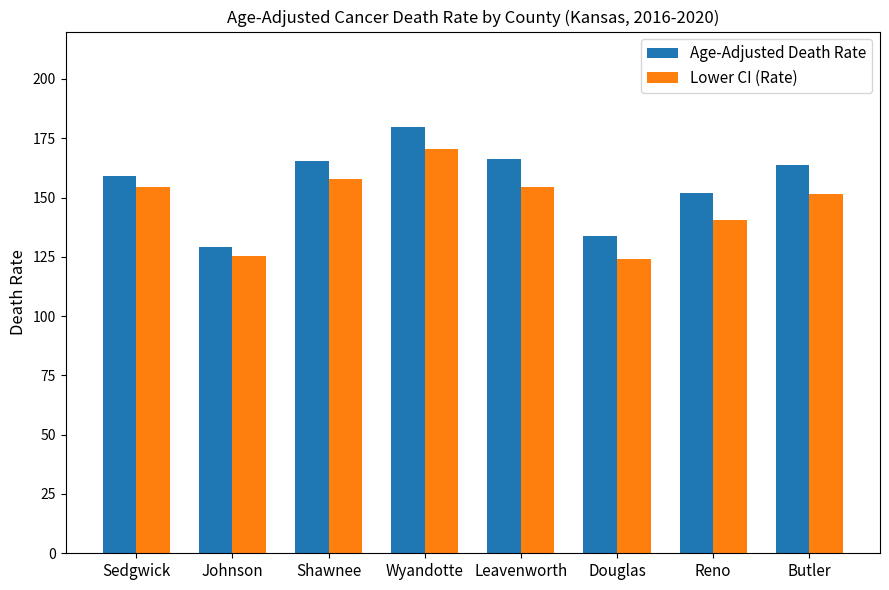

How many data points in Age-Adjusted Death Rate are less than 163?

4